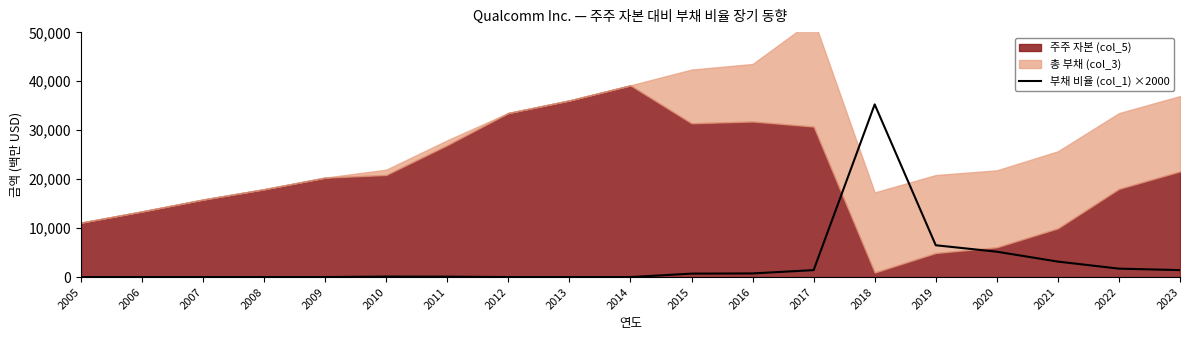

The value of 부채 비율 (col_1) ×2000 at 2014 is -16213. True or false?

False